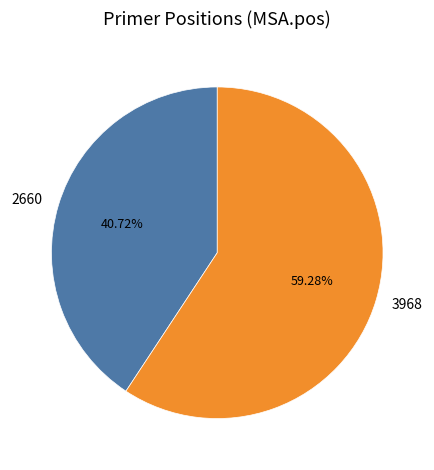

To the nearest percent, what percentage of the pie is 3968?

59%